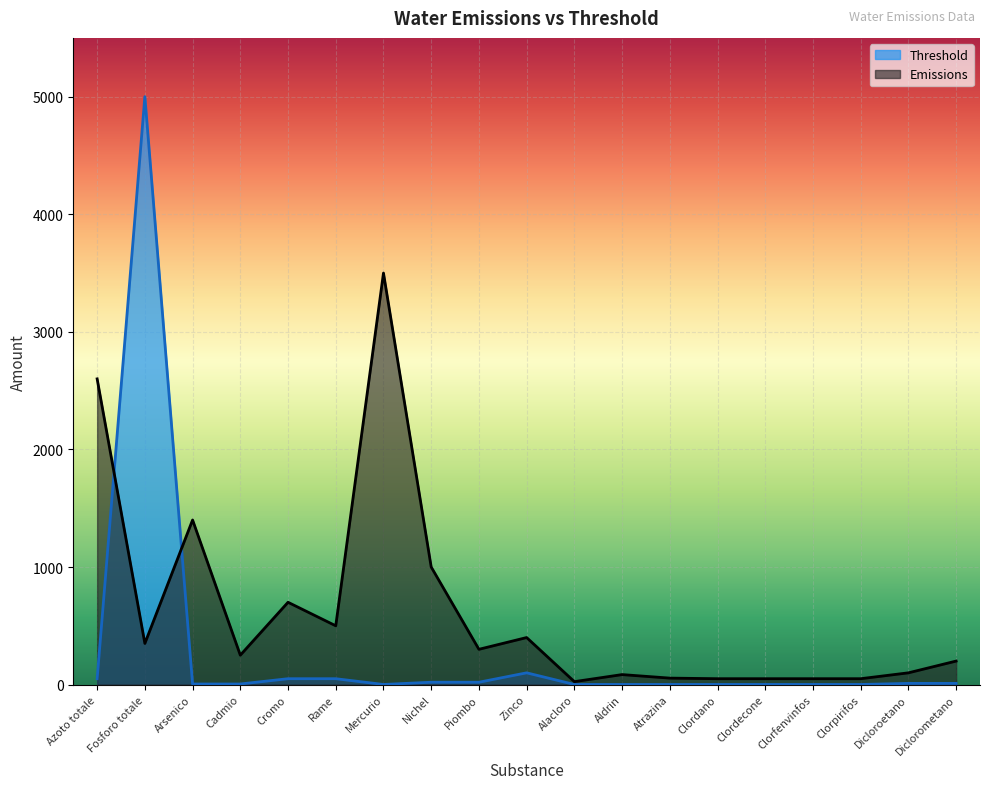

What is the sum of all Emissions values?

11665